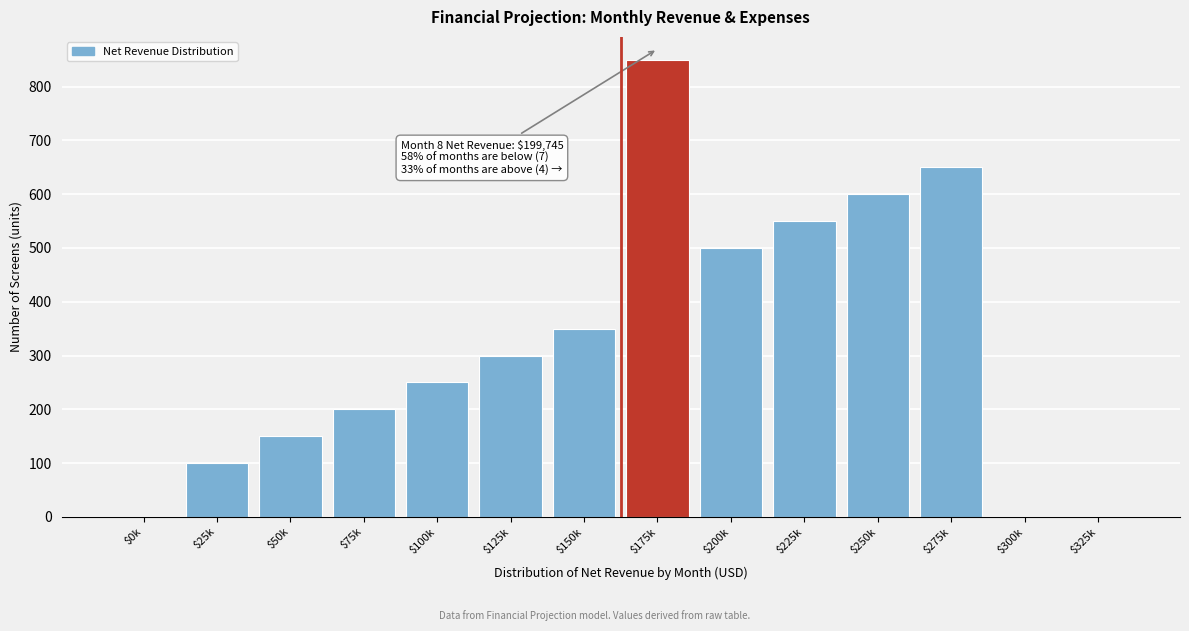

Which label corresponds to the largest value in the chart?

$175k